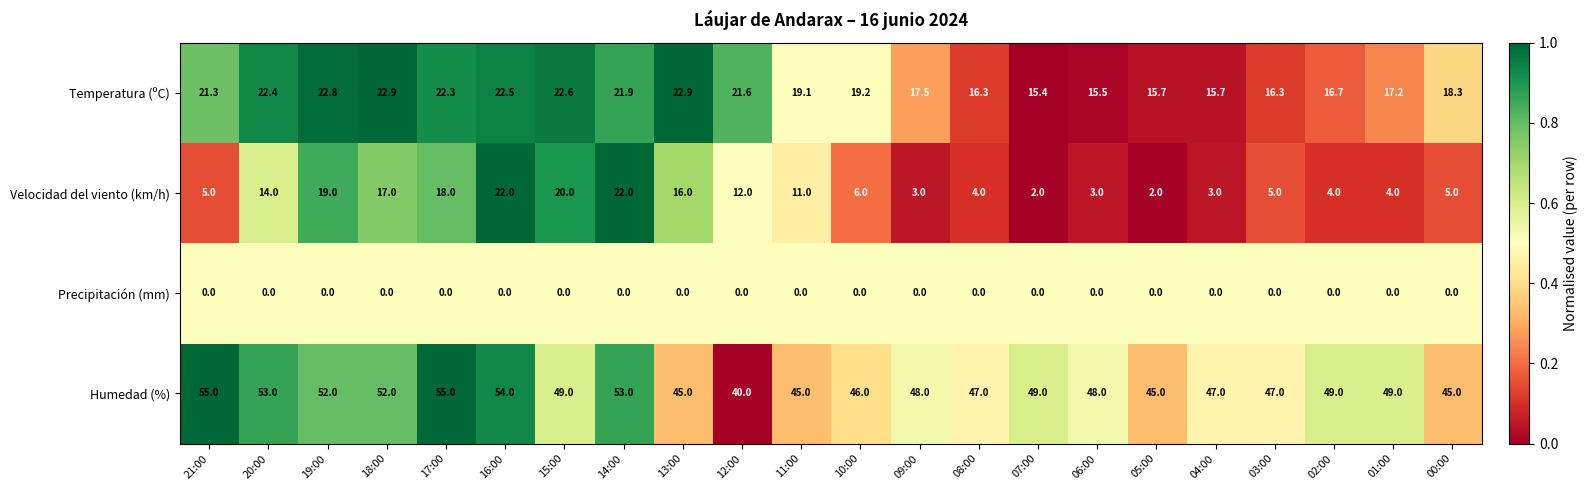

Is it true that Velocidad del viento (km/h) equals 17.0 at 18:00?

True